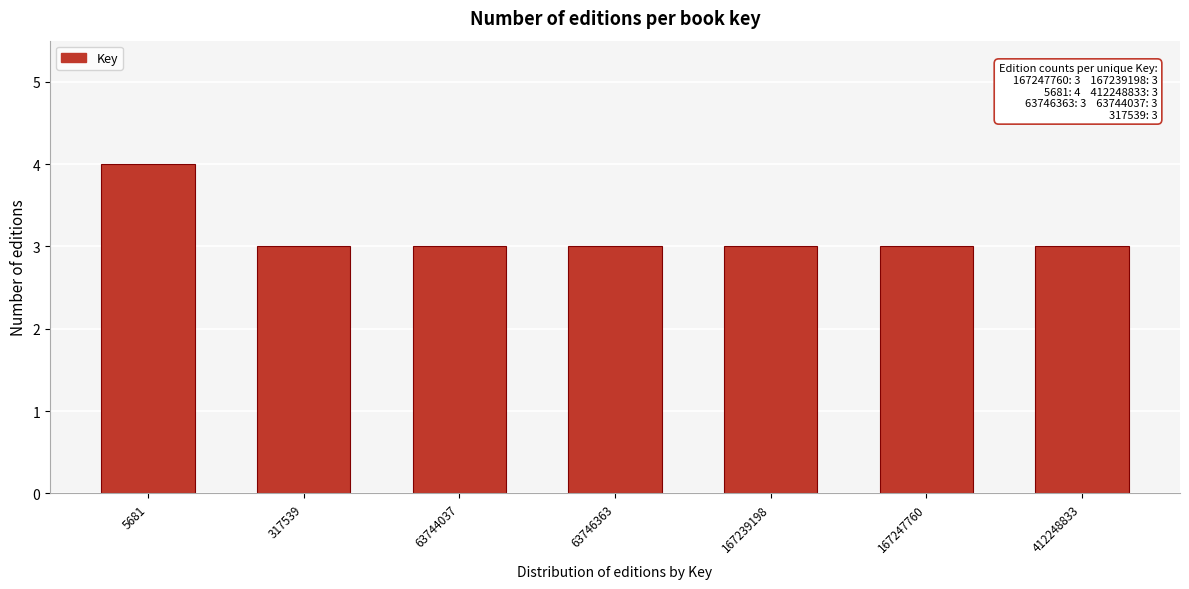

Reading left to right, extract all data points from this chart.

5681=4	317539=3	63744037=3	63746363=3	167239198=3	167247760=3	412248833=3